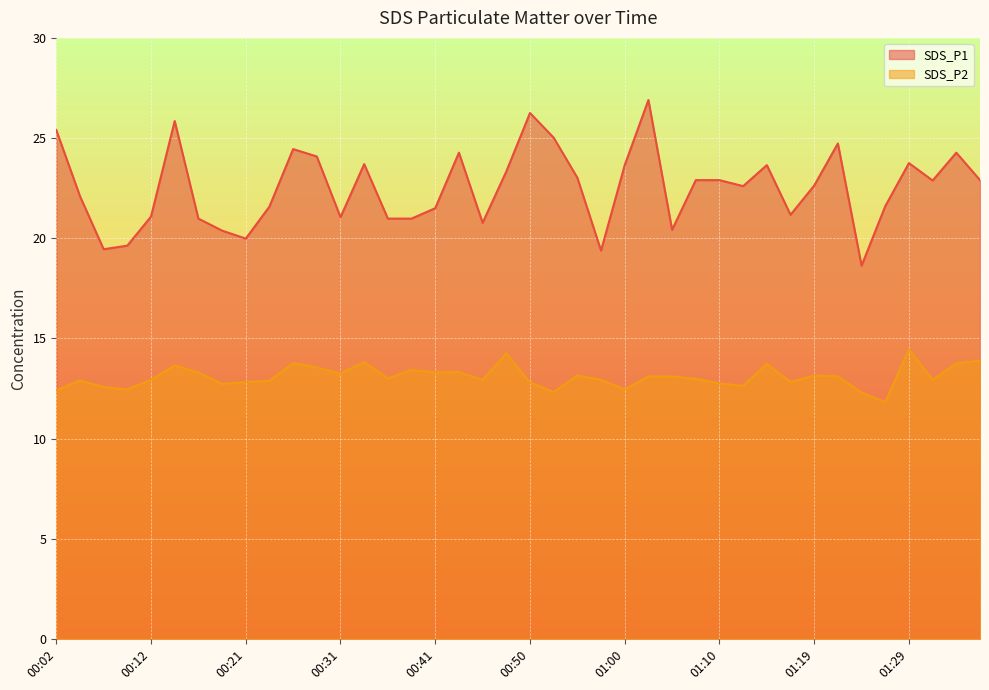

What is the difference between the second highest and second lowest values in the SDS_P2 series?

1.9